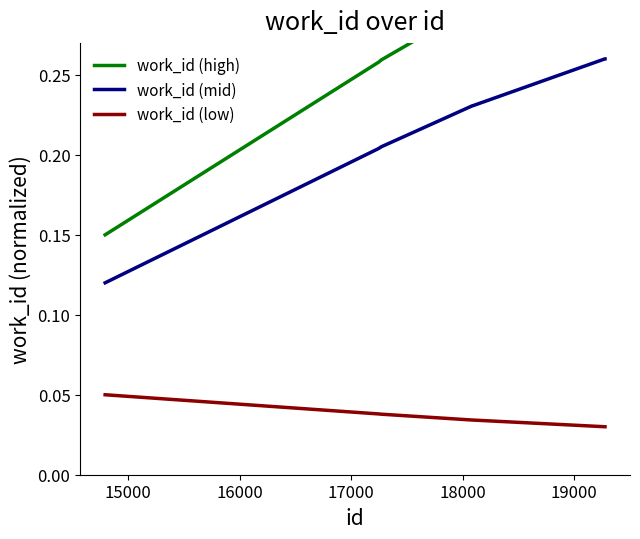

What is the maximum value shown in the chart?

0.3